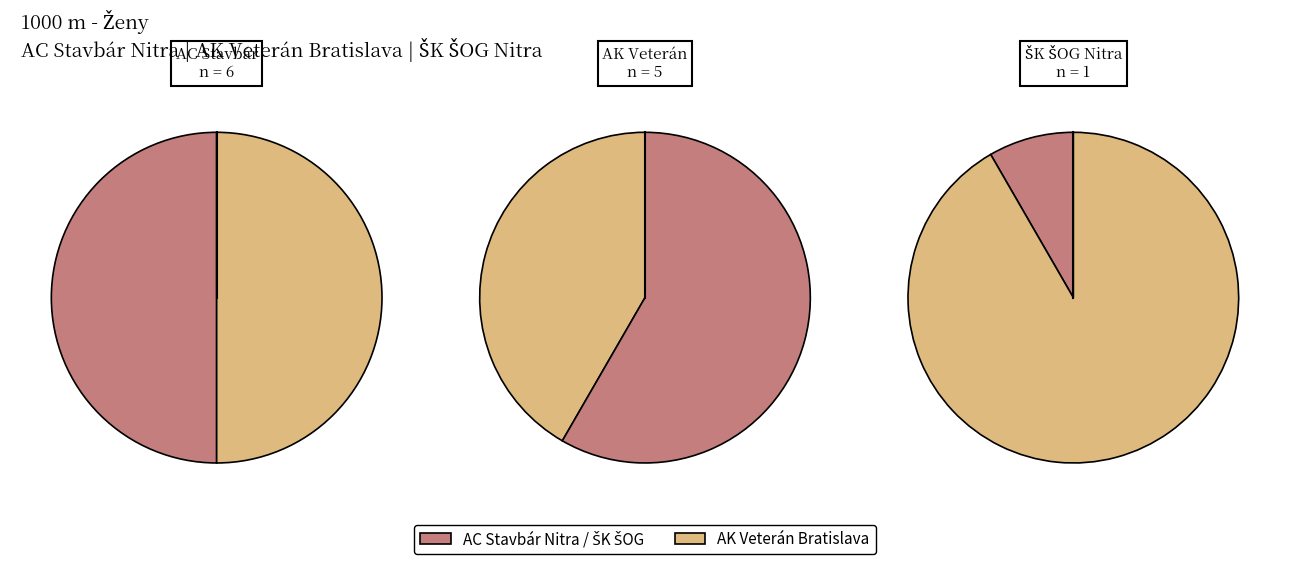

What portion of the pie excludes ŠK ŠOG  Nitra?

91.7%